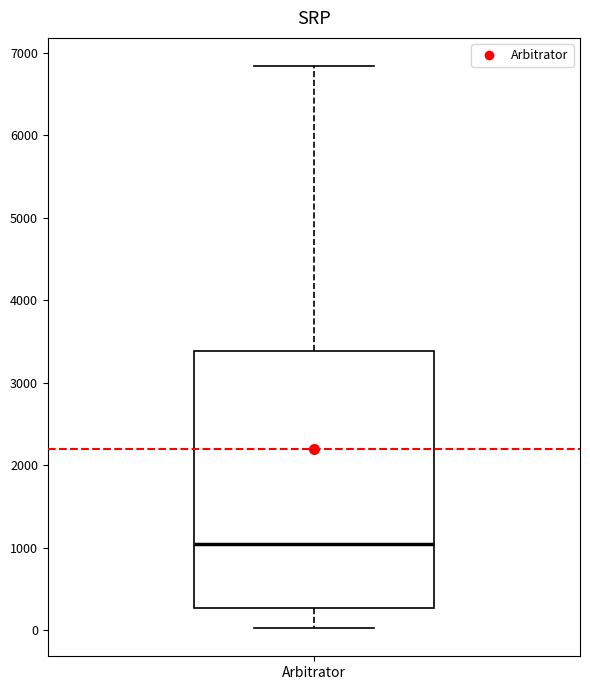

Transcribe this box plot: give where the median line is, the range the box spans, and where the two whiskers end, as read against the y-axis. The values are not printed on the chart, so give them approximately, as read against the axis.

median 1000, box 300 to 3400, whiskers 0 to 6800